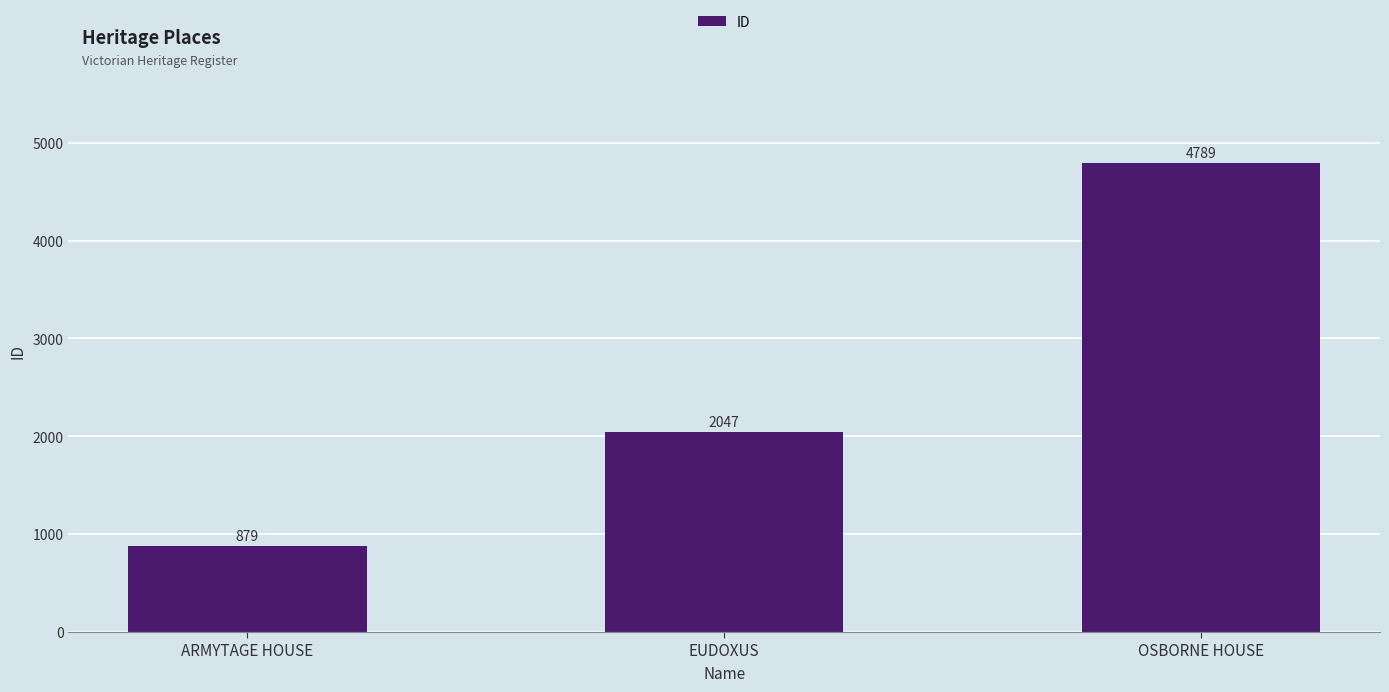

Rank the categories by value from lowest to highest.

ARMYTAGE HOUSE, EUDOXUS, OSBORNE HOUSE